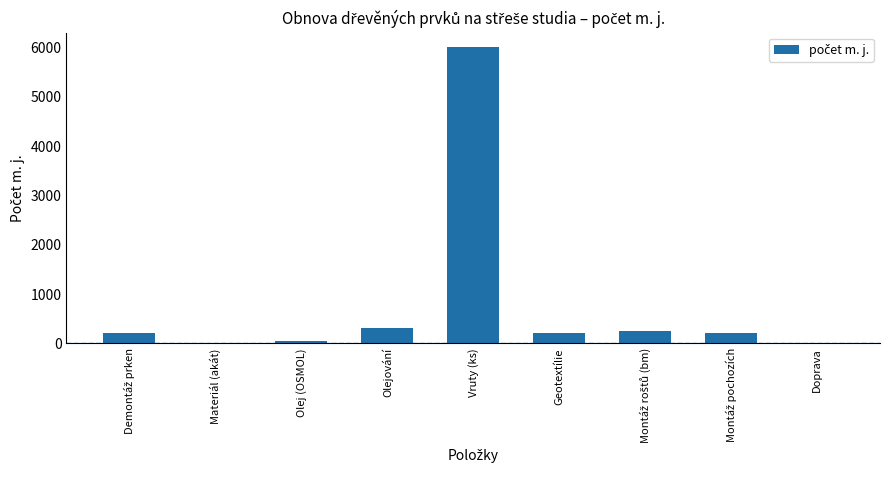

What is the sum of all values?

7214.7